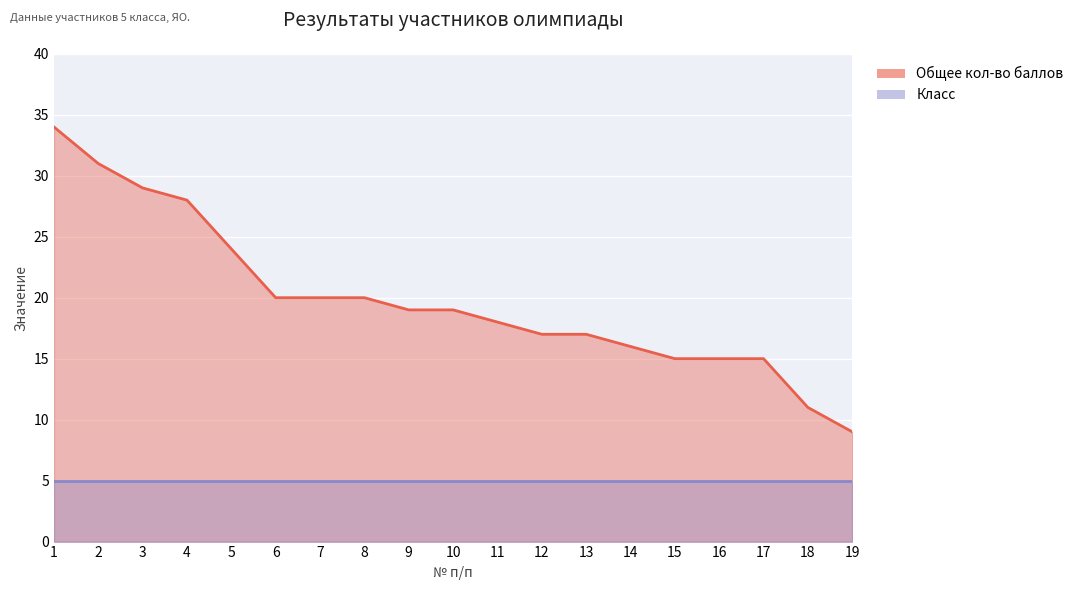

What is the sum of the values at 2 and 12?

48